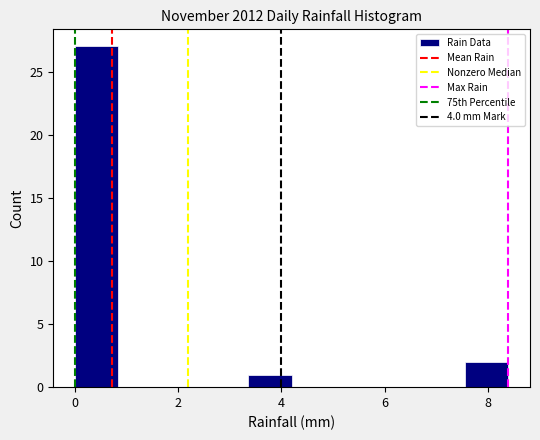

Over which range of the x-axis is the bar tallest?

0.00 to 0.84